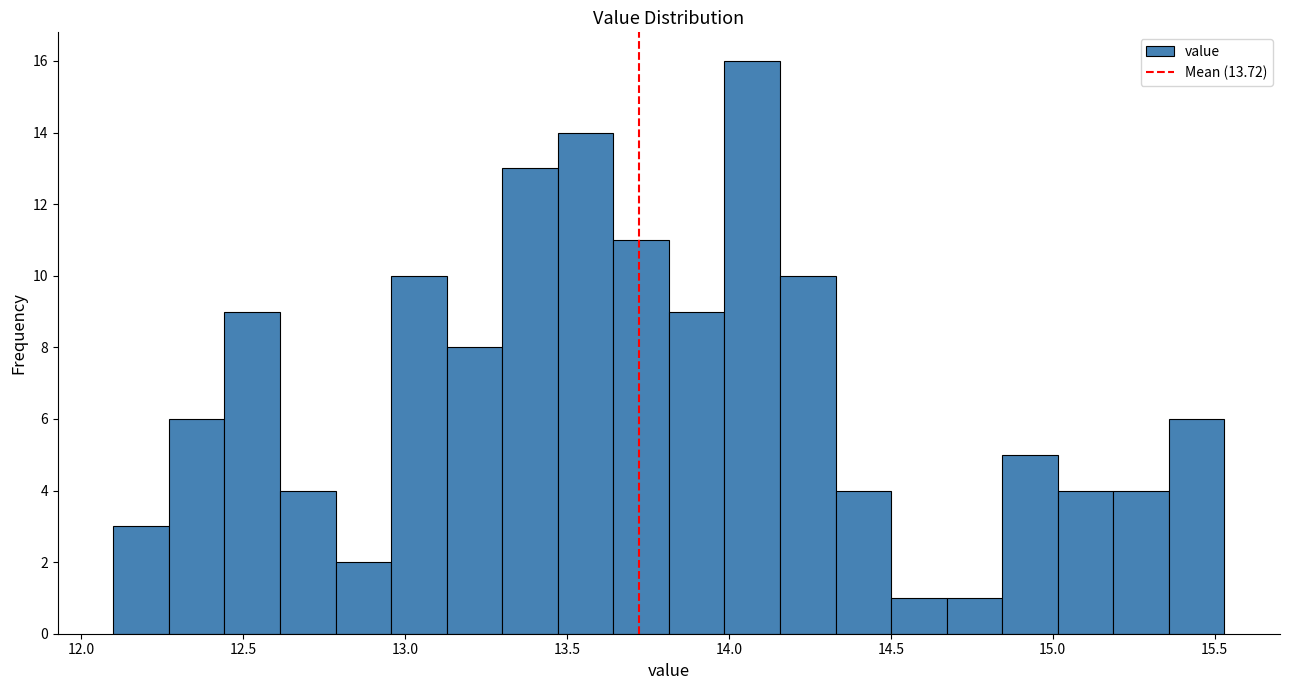

Read against the x-axis, roughly where is the centre of the tallest bar?

14.05